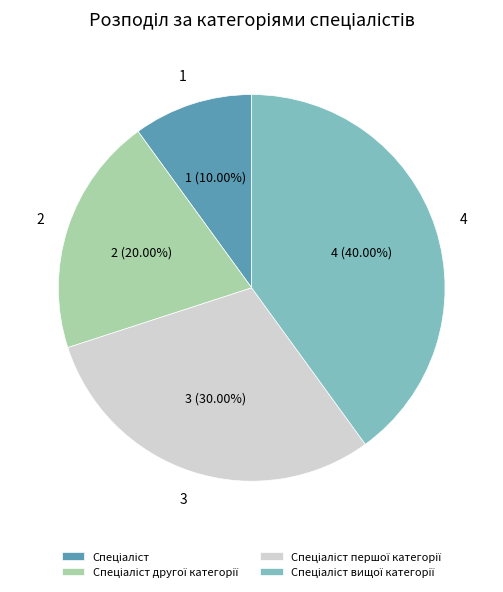

Is there a majority slice in this chart?

No